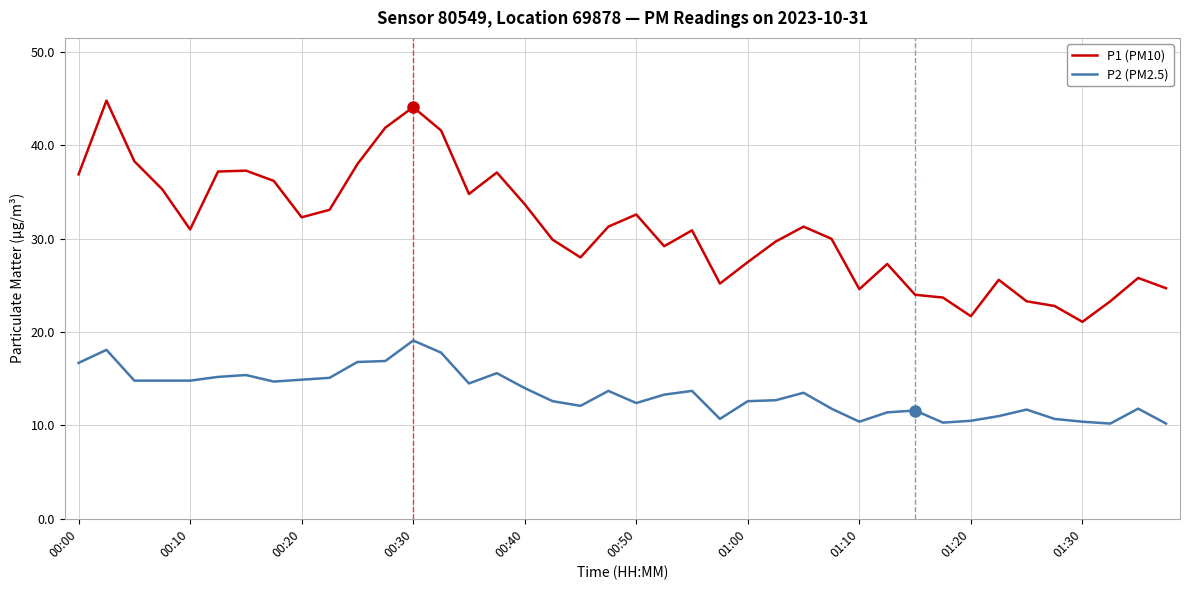

What is the highest value of the P1 (PM10) series?

44.8